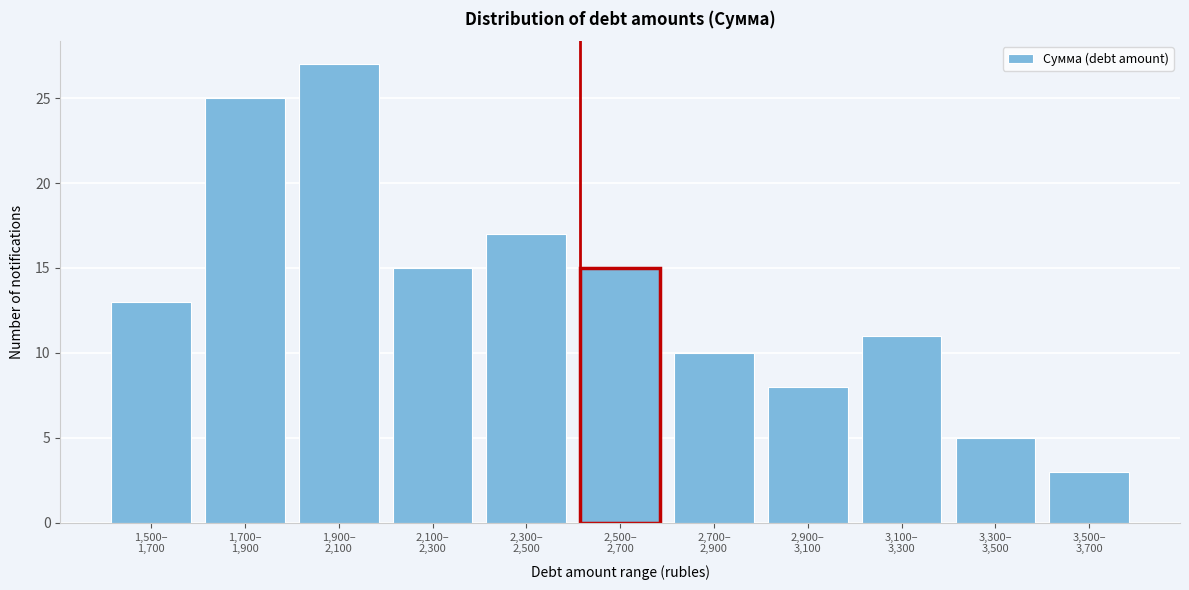

Reading left to right, what are all the values shown in this chart?

13	25	27	15	17	15	10	8	11	5	3